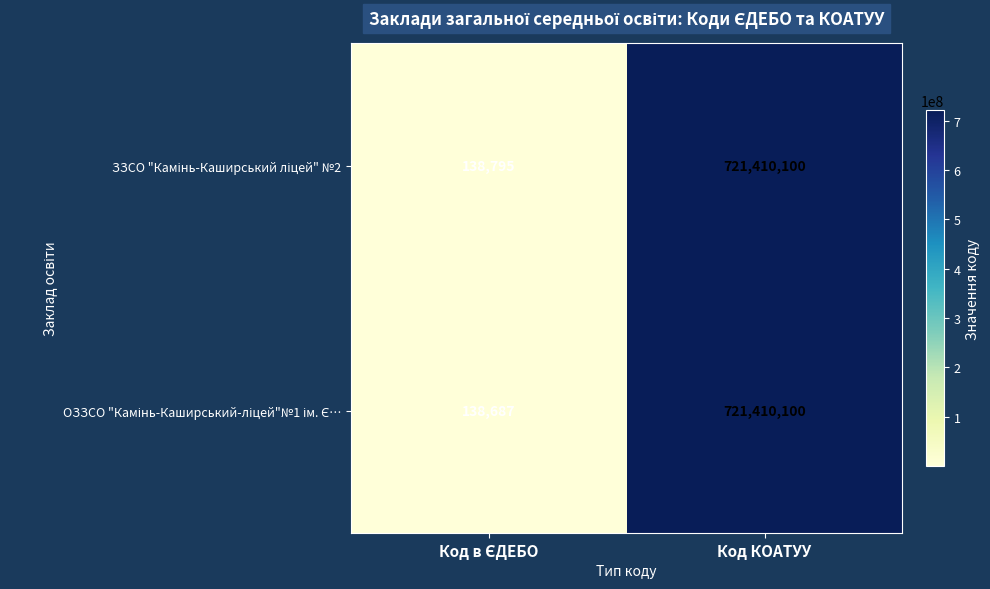

Which label corresponds to the largest value in the chart?

Код КОАТУУ